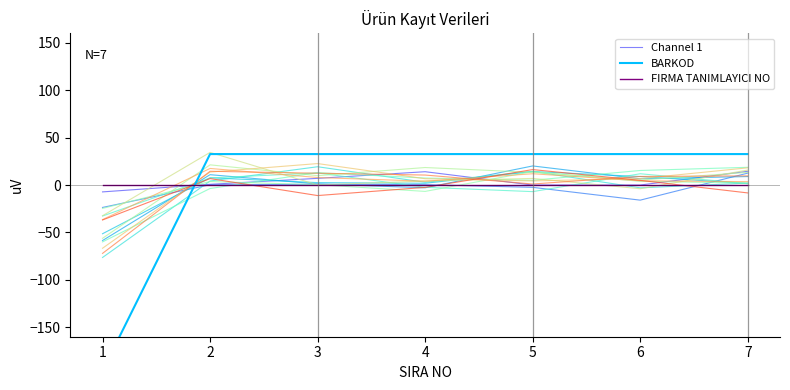

What is the value of the Channel 1 point at the 7th from the left?

14.5